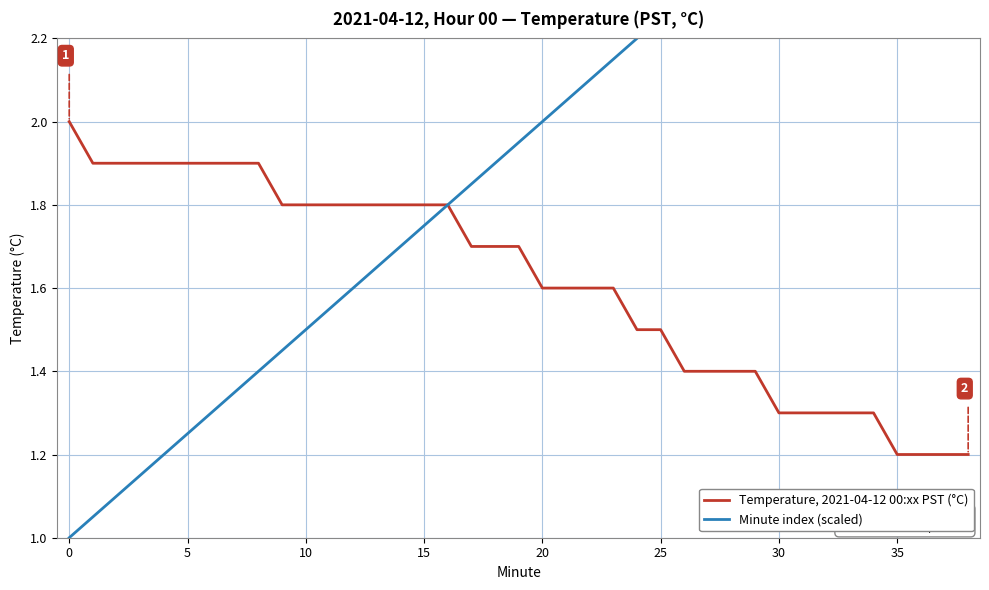

What is the highest value of the Temperature, 2021-04-12 00:xx PST (°C) series?

2.0